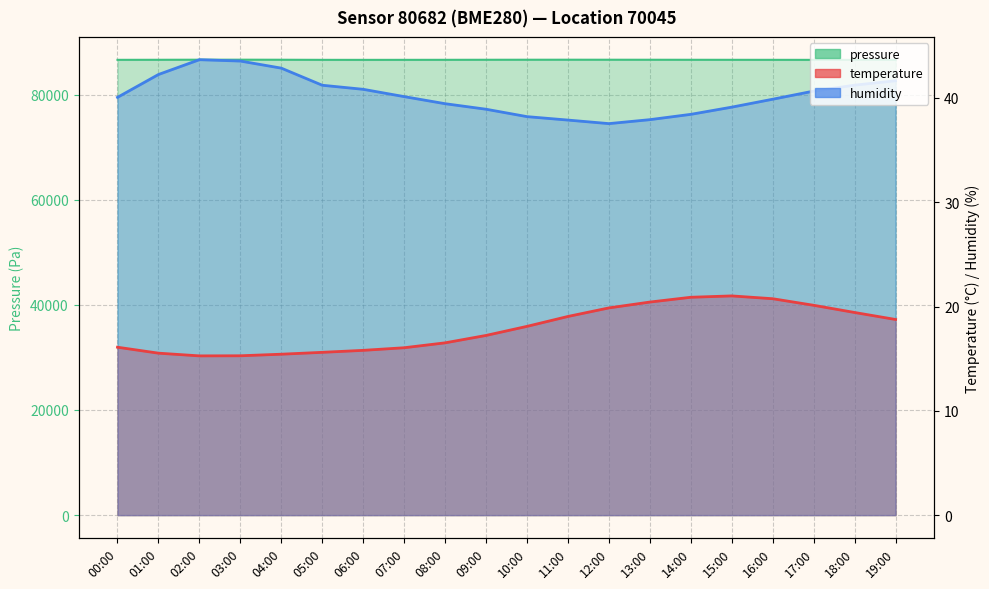

At which category is the sum across all series the highest?

17:00